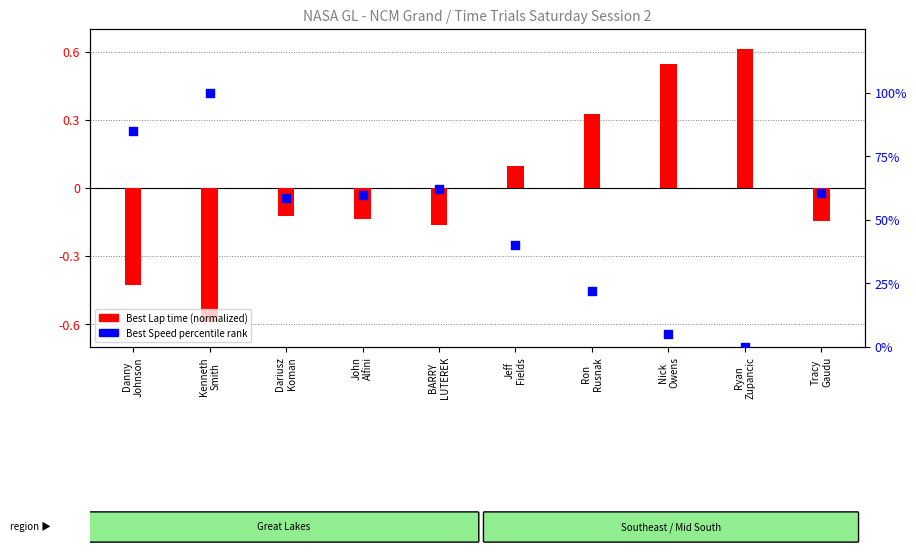

What are all the series names shown in the legend?

Best Lap time (normalized), Best Speed percentile